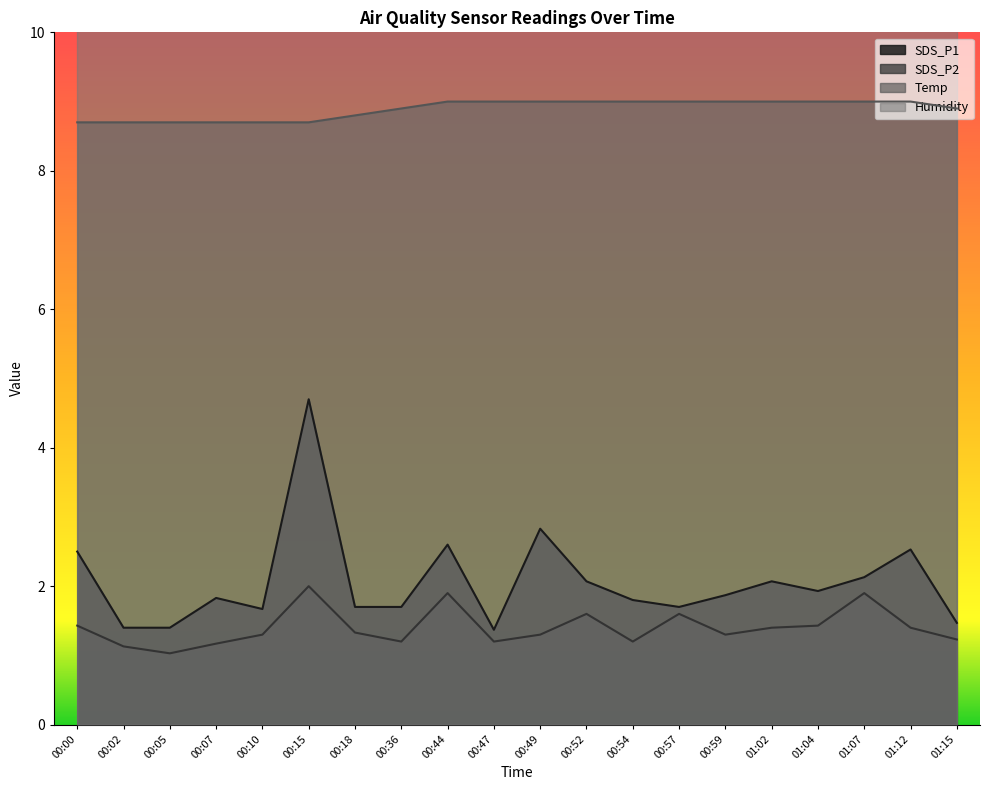

True or false: Temp and SDS_P2 intersect in this chart.

False